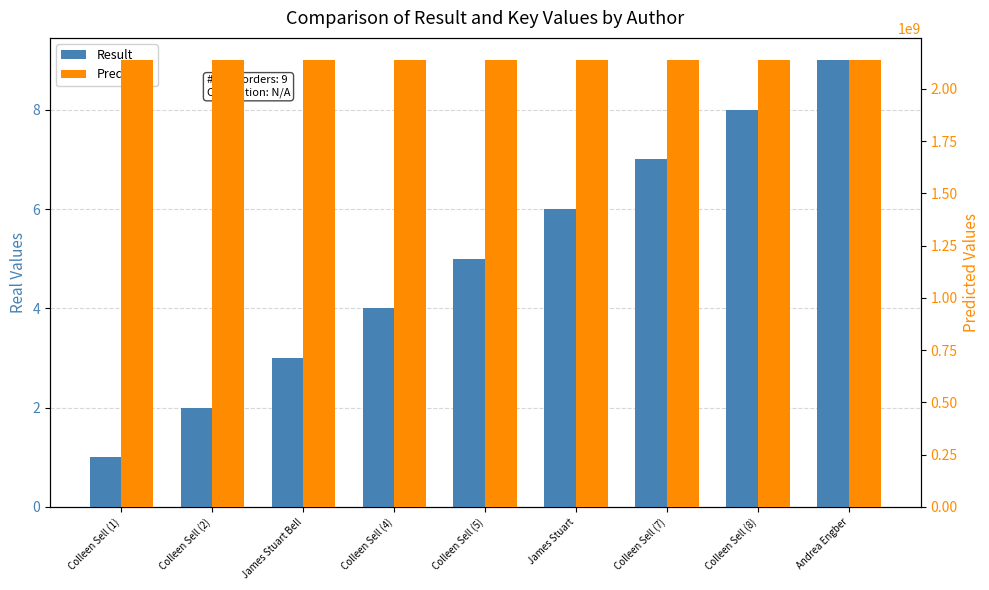

What are all the series names shown in the legend?

Result, Predicted